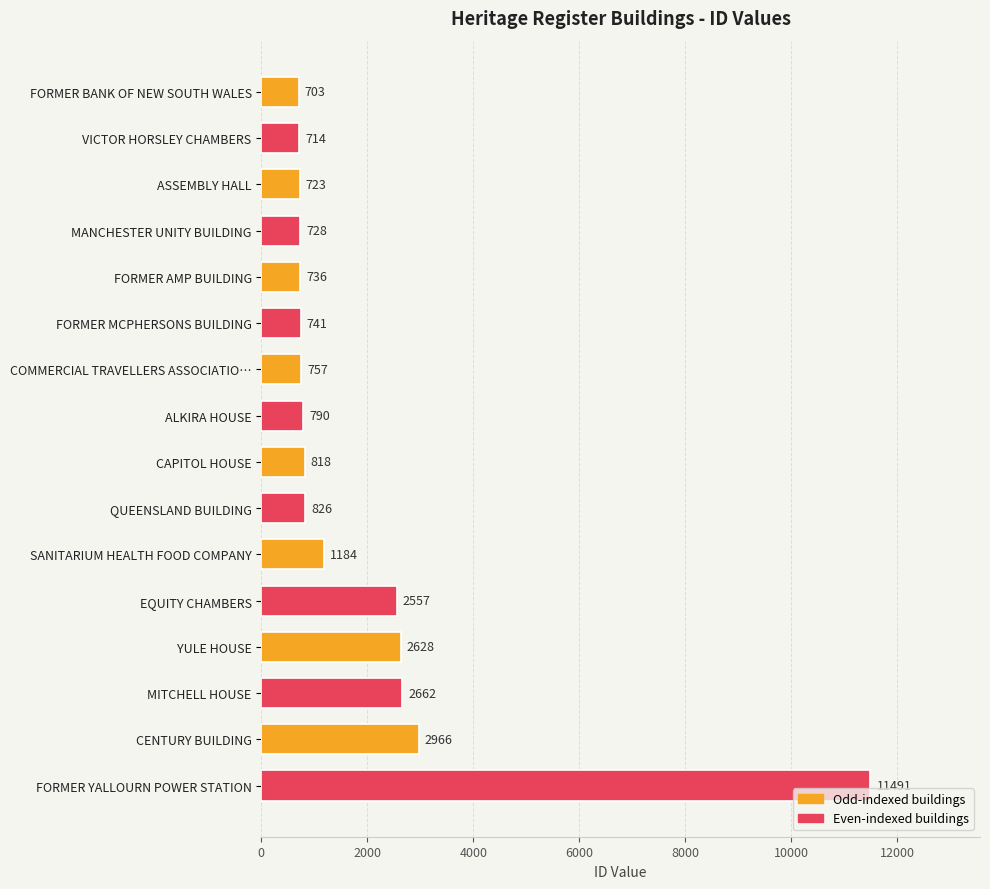

What is the approximate value at FORMER MCPHERSONS BUILDING, to the nearest 50?

750